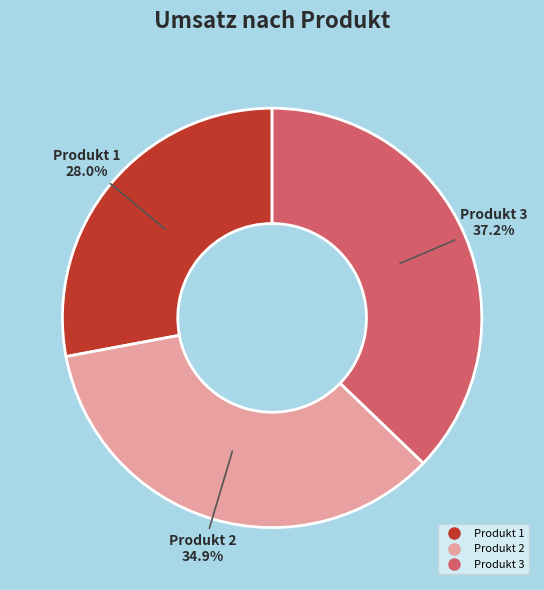

To the nearest percent, what is the average slice percentage?

33%